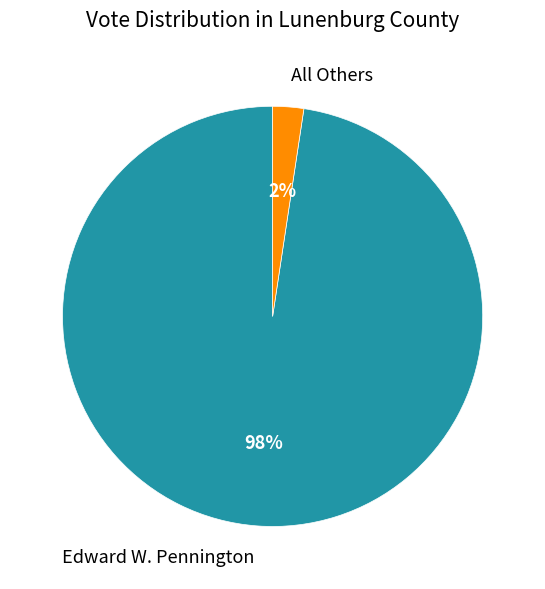

To the nearest percent, what is the combined percentage of All Others and Edward W. Pennington?

100%